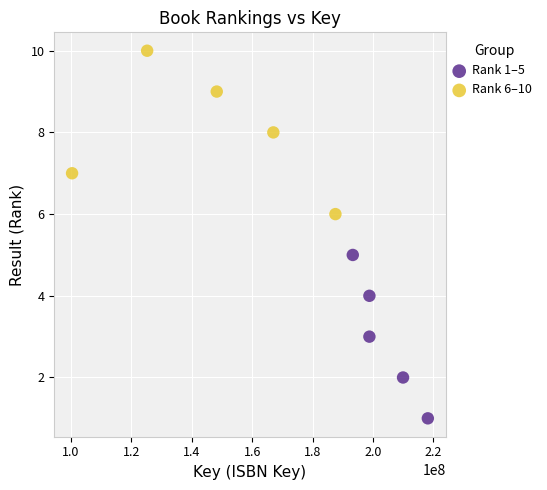

Which series contains the highest Y value?

Rank 6–10